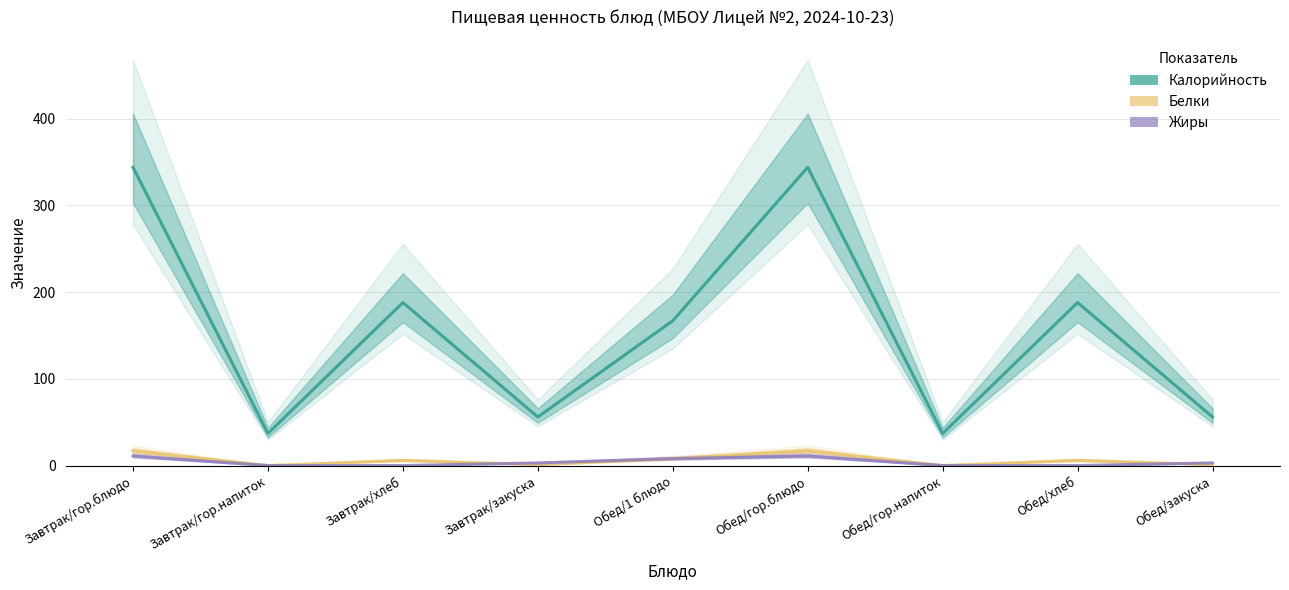

True or false: Калорийность and Жиры intersect in this chart.

False